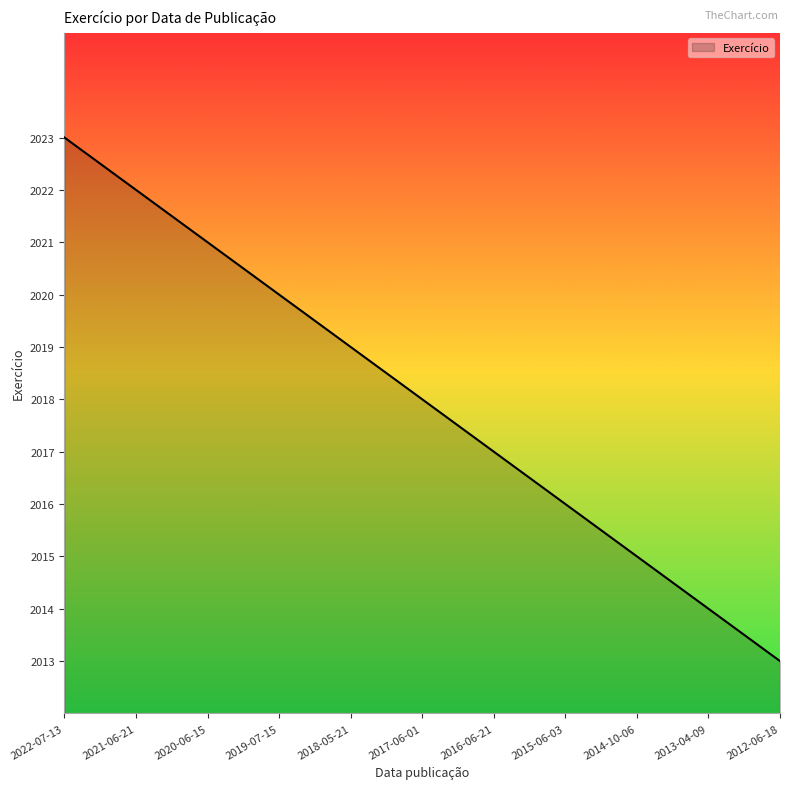

At which label does the data first exceed 2018?

2022-07-13